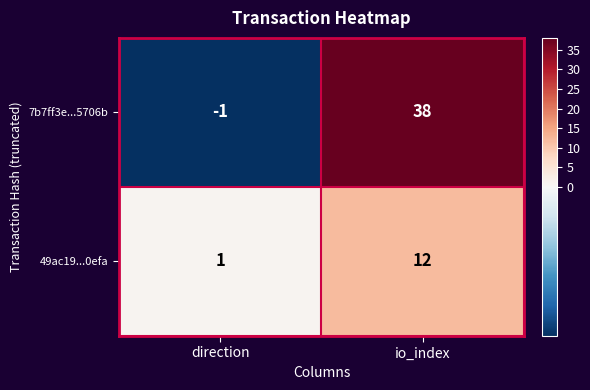

How many data points does each series have?

2